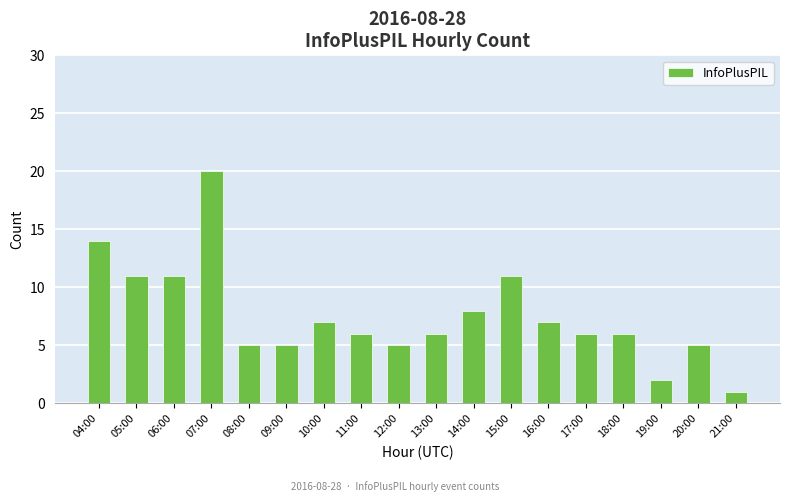

What is the difference between the maximum and minimum values?

19